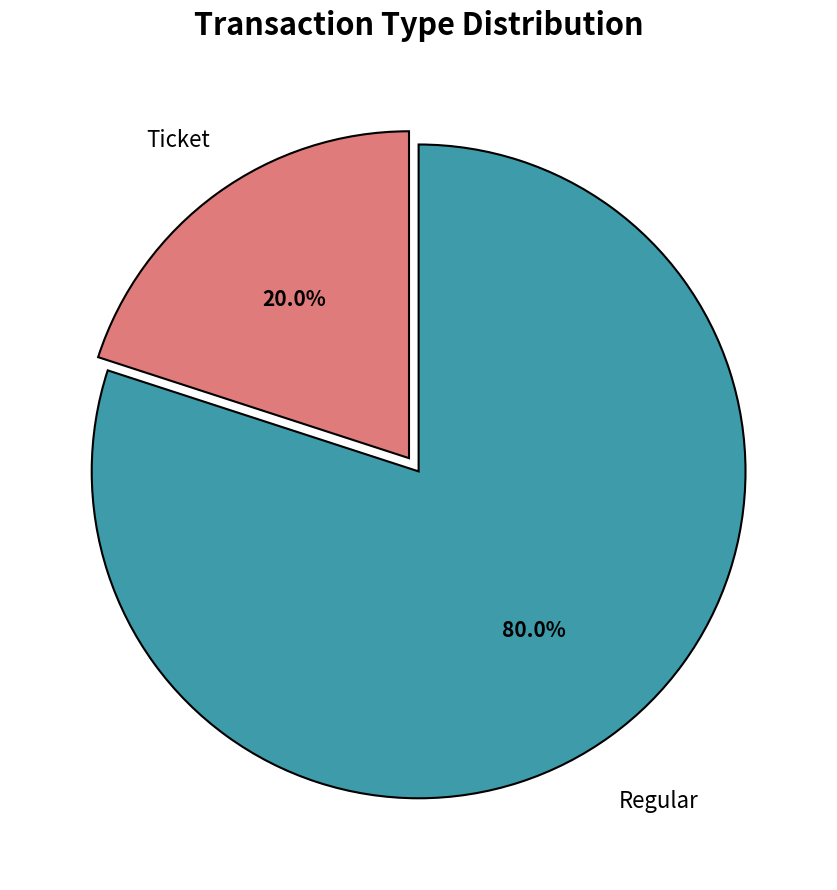

Count the number of slices in the pie.

2